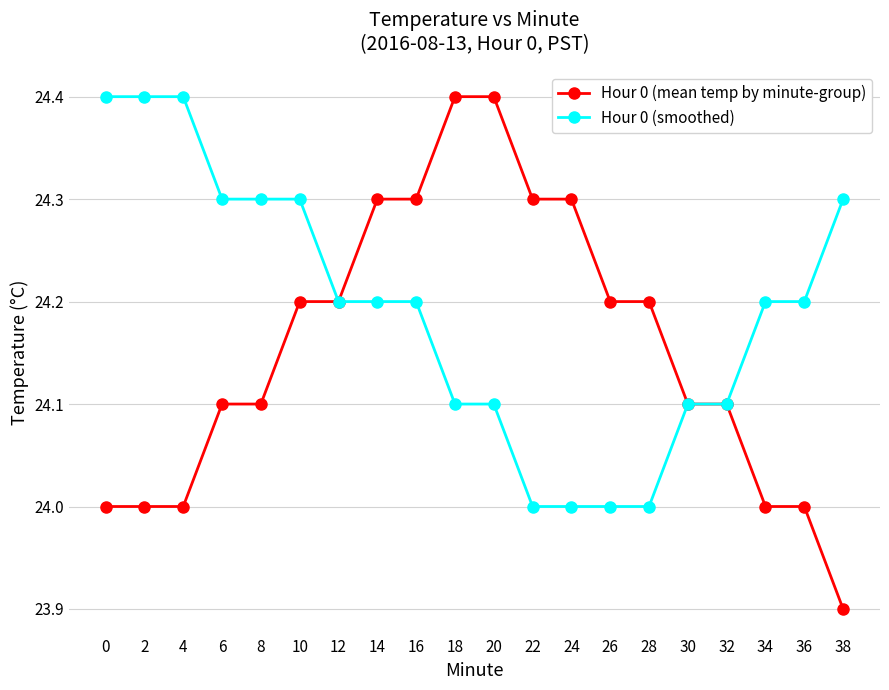

Which category has the lowest value across all series?

38